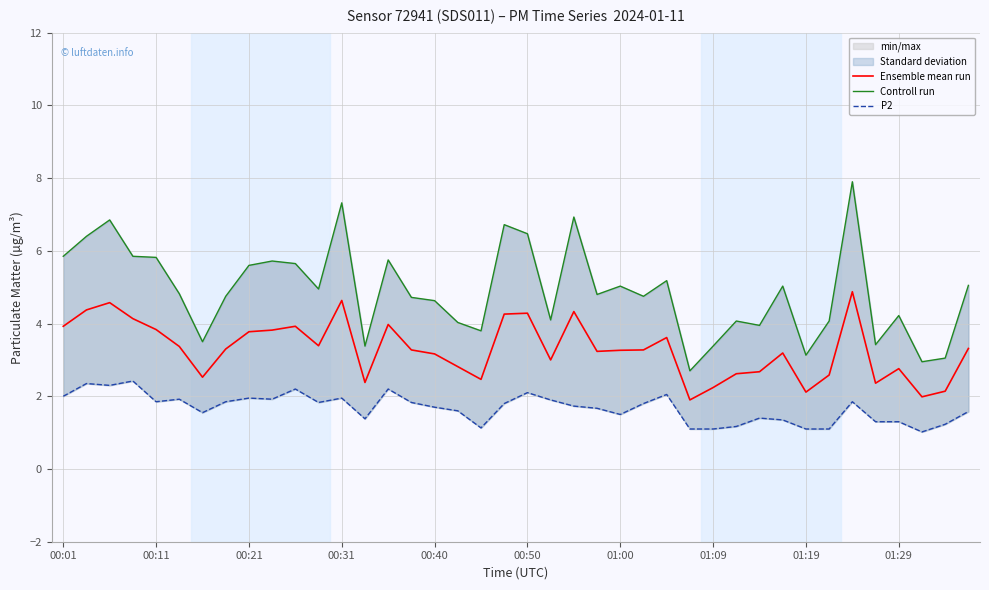

Is the value of P2 at 27 greater than the value of Controll run at 36?

No